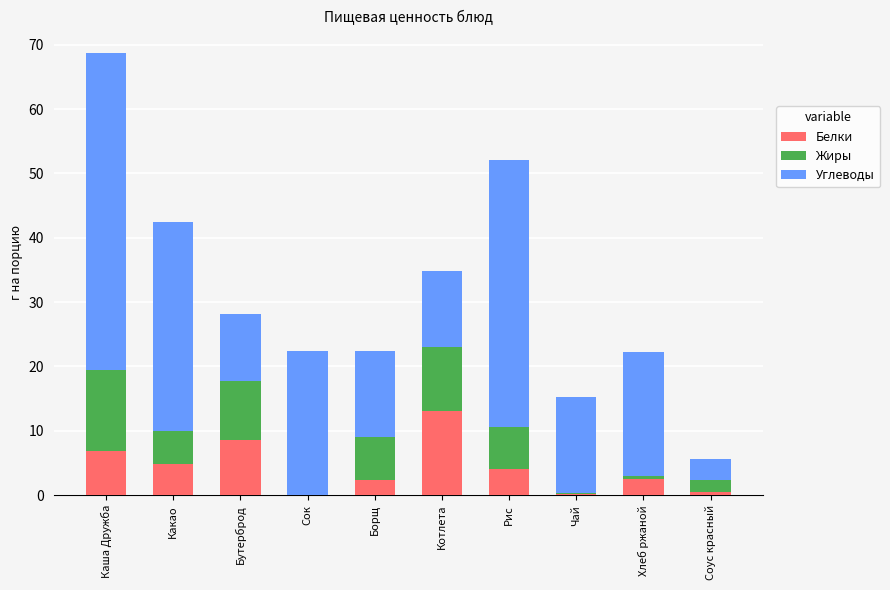

The Белки series shows 6.8 at Каша Дружба. True or false?

True